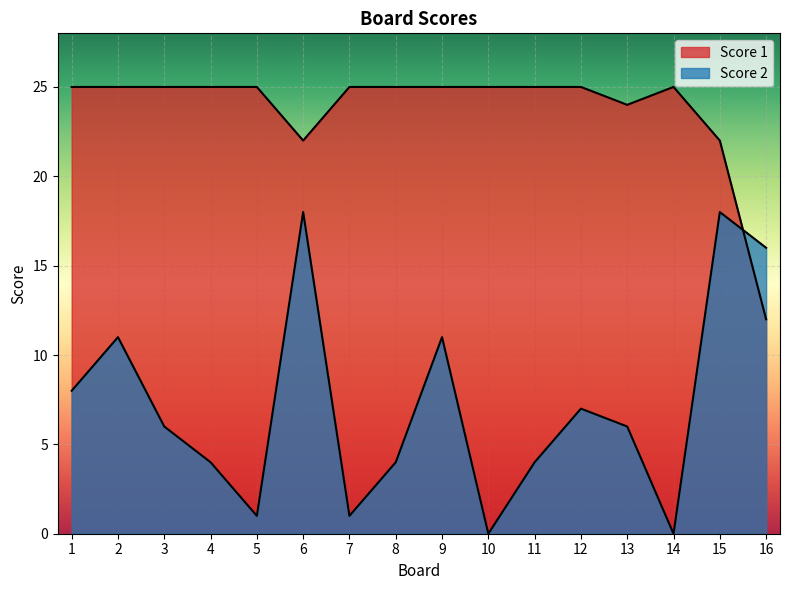

What is the total value across all series at 14?

25